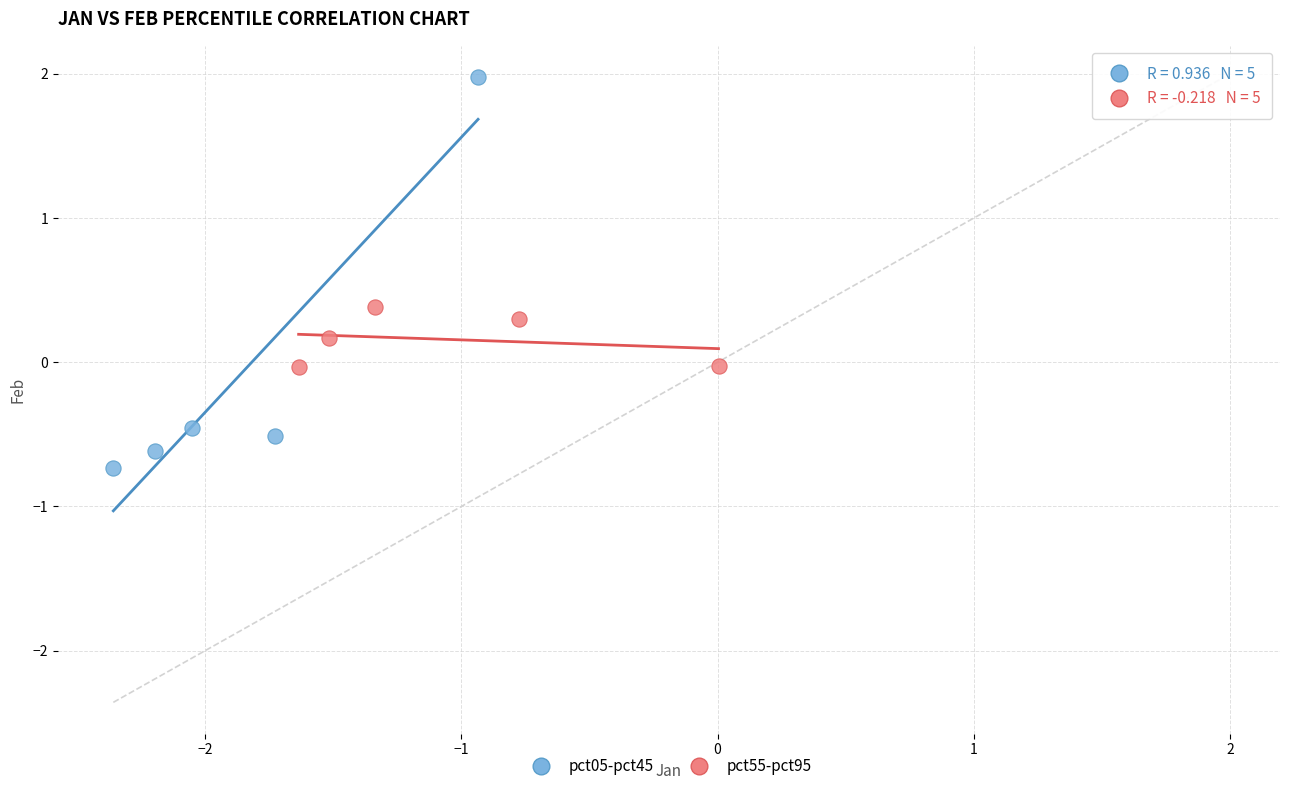

Which series has the largest Y range (max minus min)?

pct05-pct45